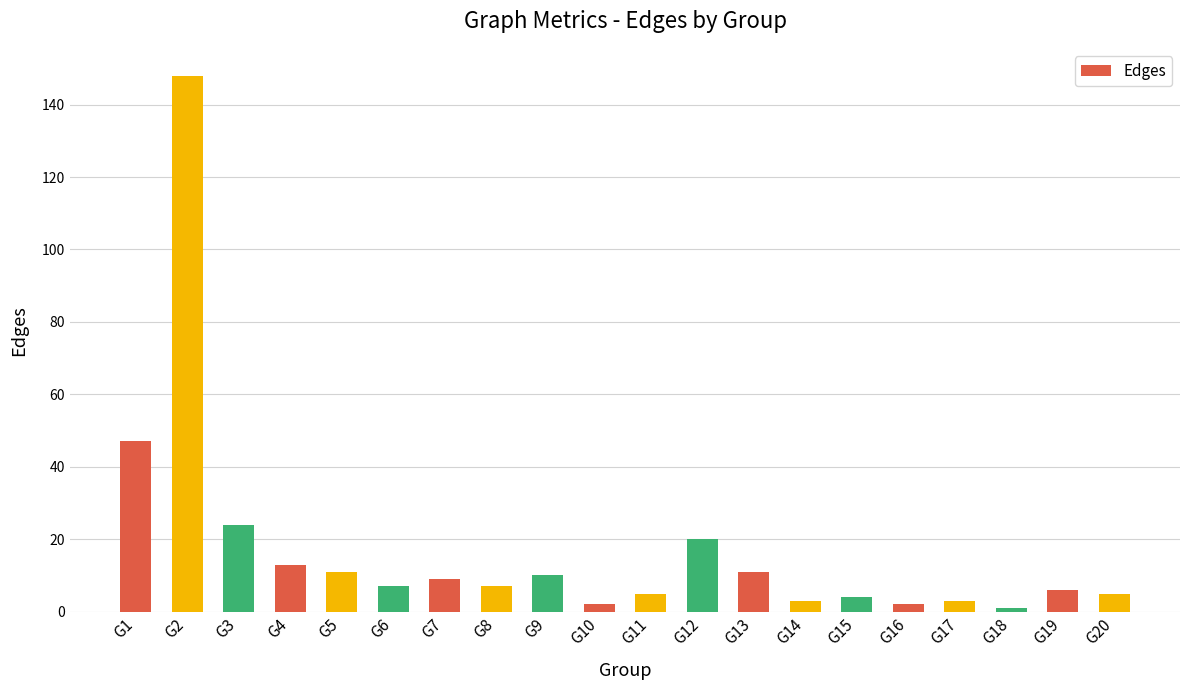

What is the sum of the values at G16 and G12?

22